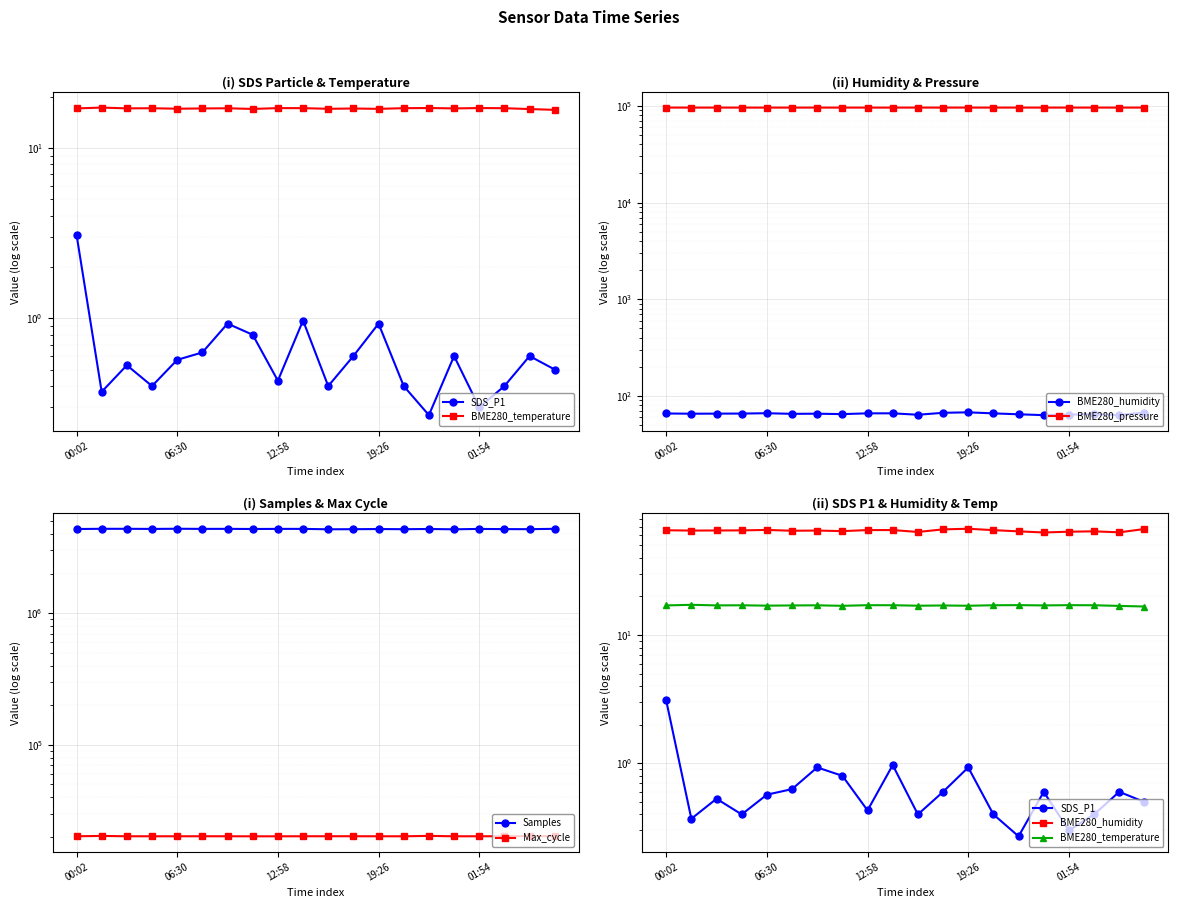

Which series changed the most between 6 and 16?

Samples